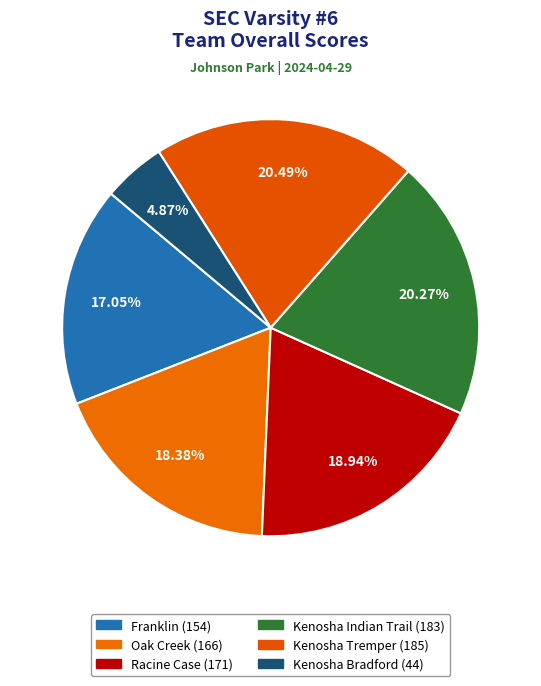

What percentage do Franklin and Oak Creek together represent?

35.4%